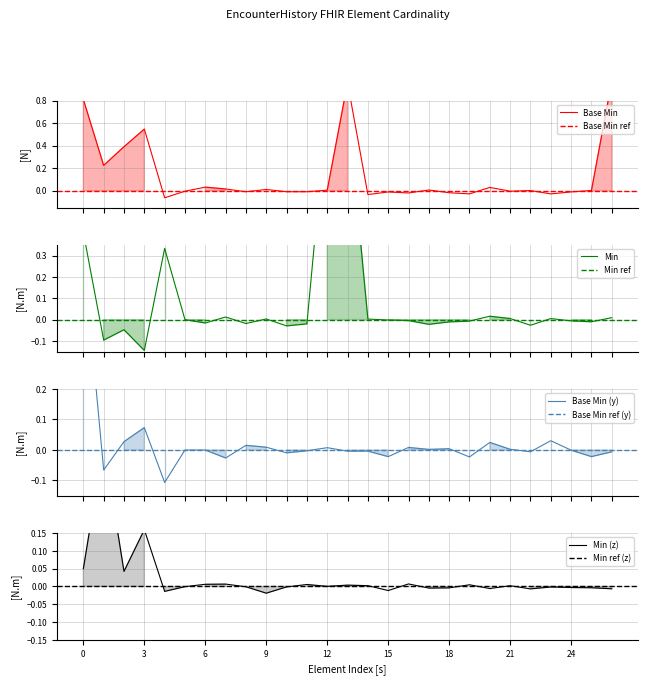

True or false: Base Min and Min intersect in this chart.

False